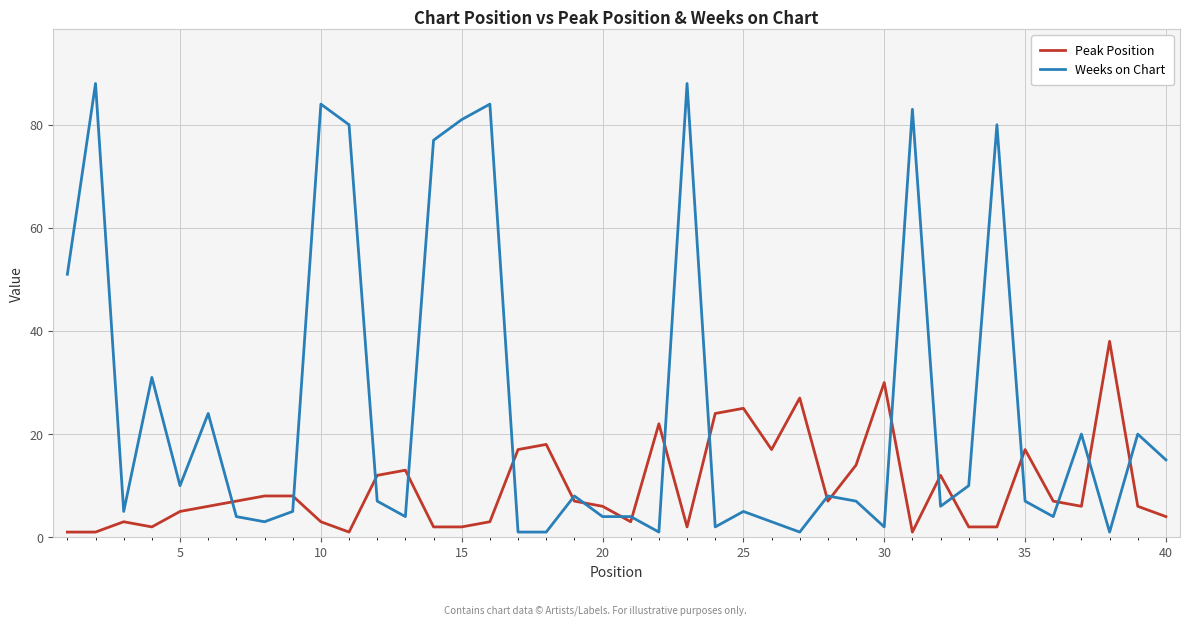

What are all the series names shown in the legend?

Peak Position, Weeks on Chart